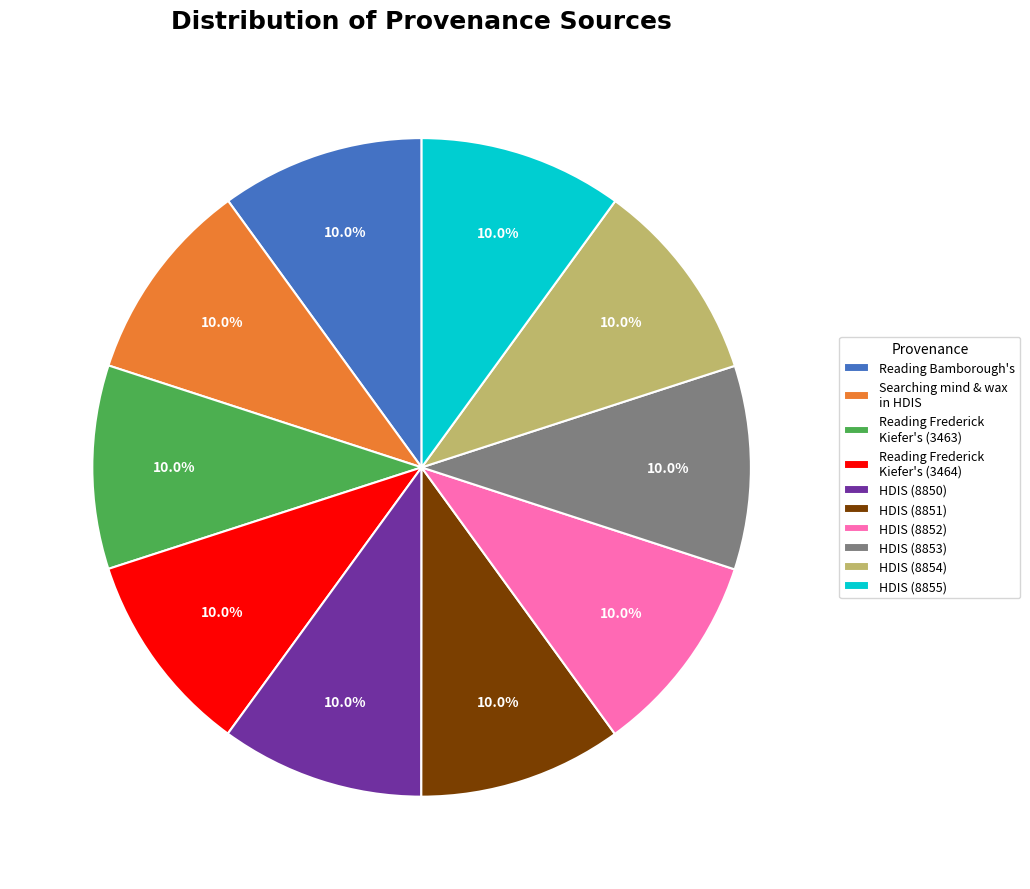

What percentage do HDIS (8850) and HDIS (8852) together represent?

20.0%